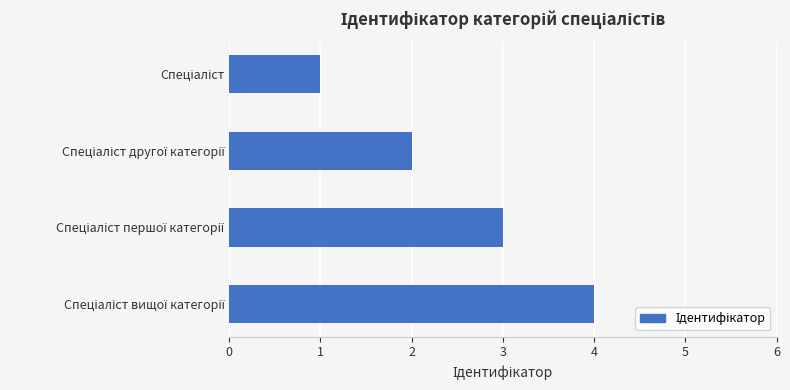

What is the difference between the maximum and minimum values?

3